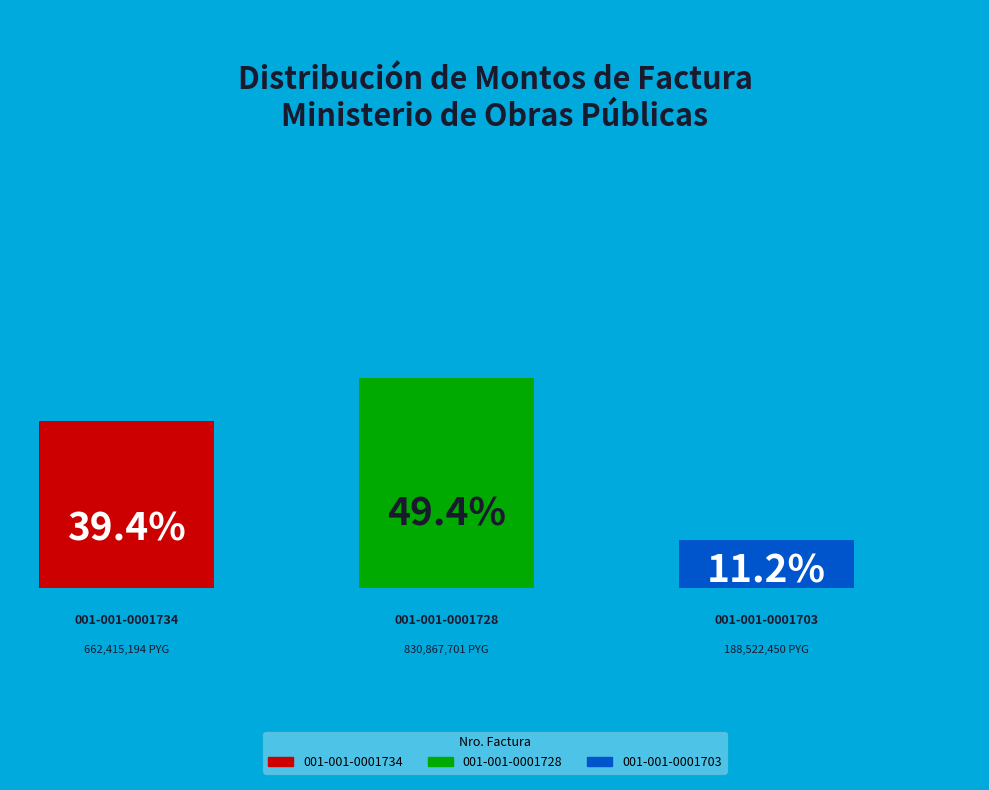

Is it true that 001-001-0001728 is 54% of the pie?

False